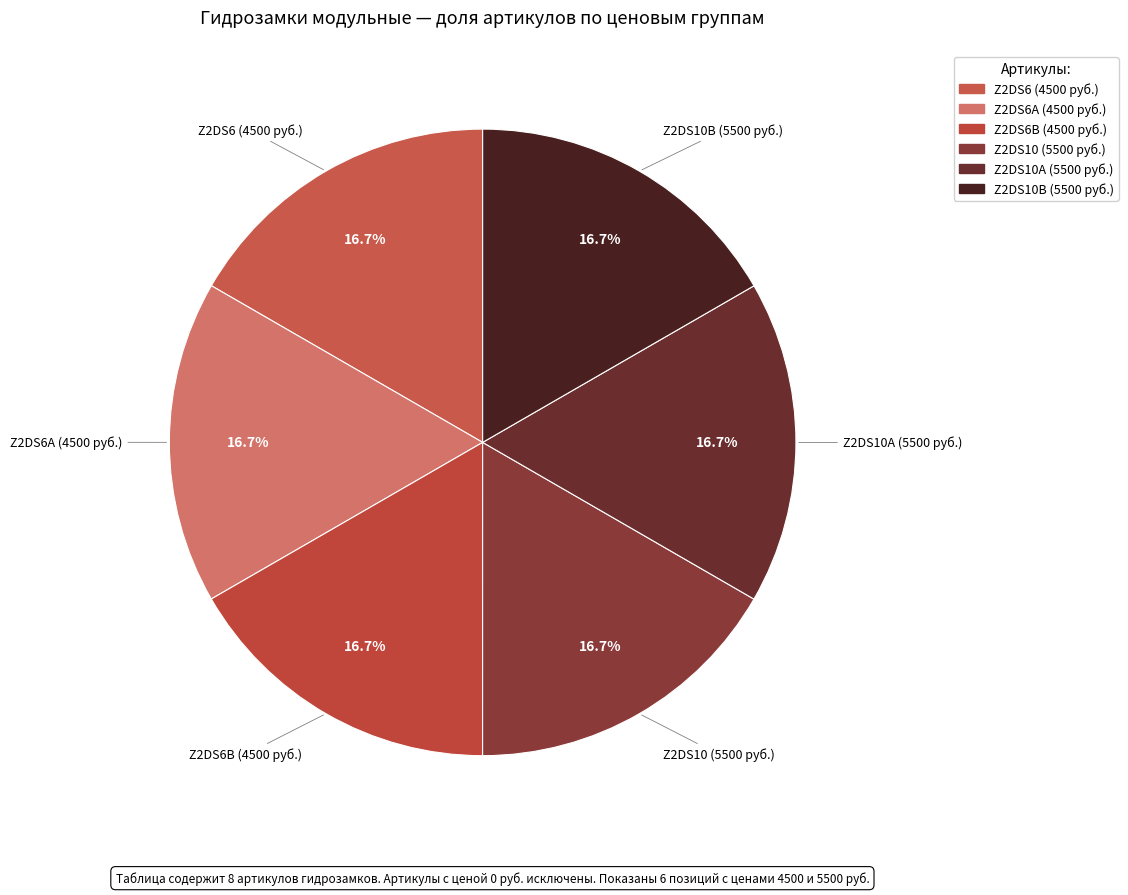

Approximately how many times larger is the value at Z2DS6B (4500 руб.) compared to Z2DS10A (5500 руб.)?

1.0